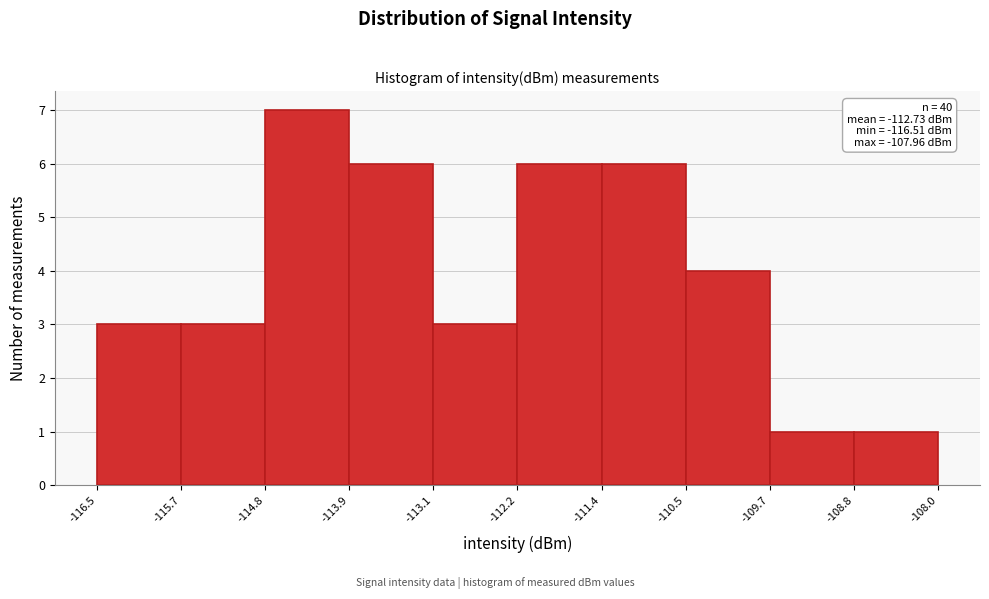

Over which range of the x-axis is the bar tallest?

-114.8 to -113.9